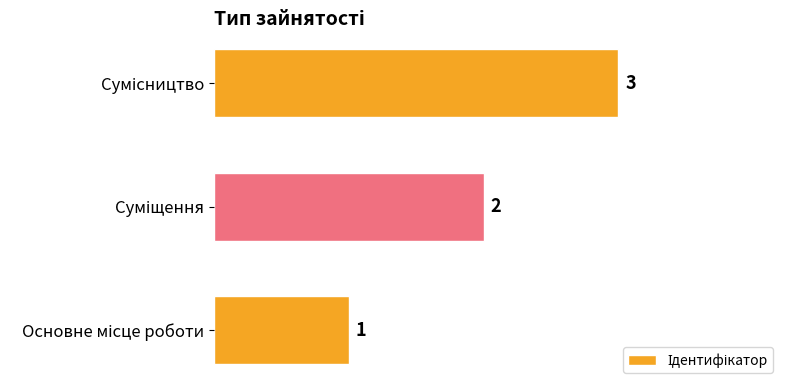

Count the values in the range 1 to 3.

3